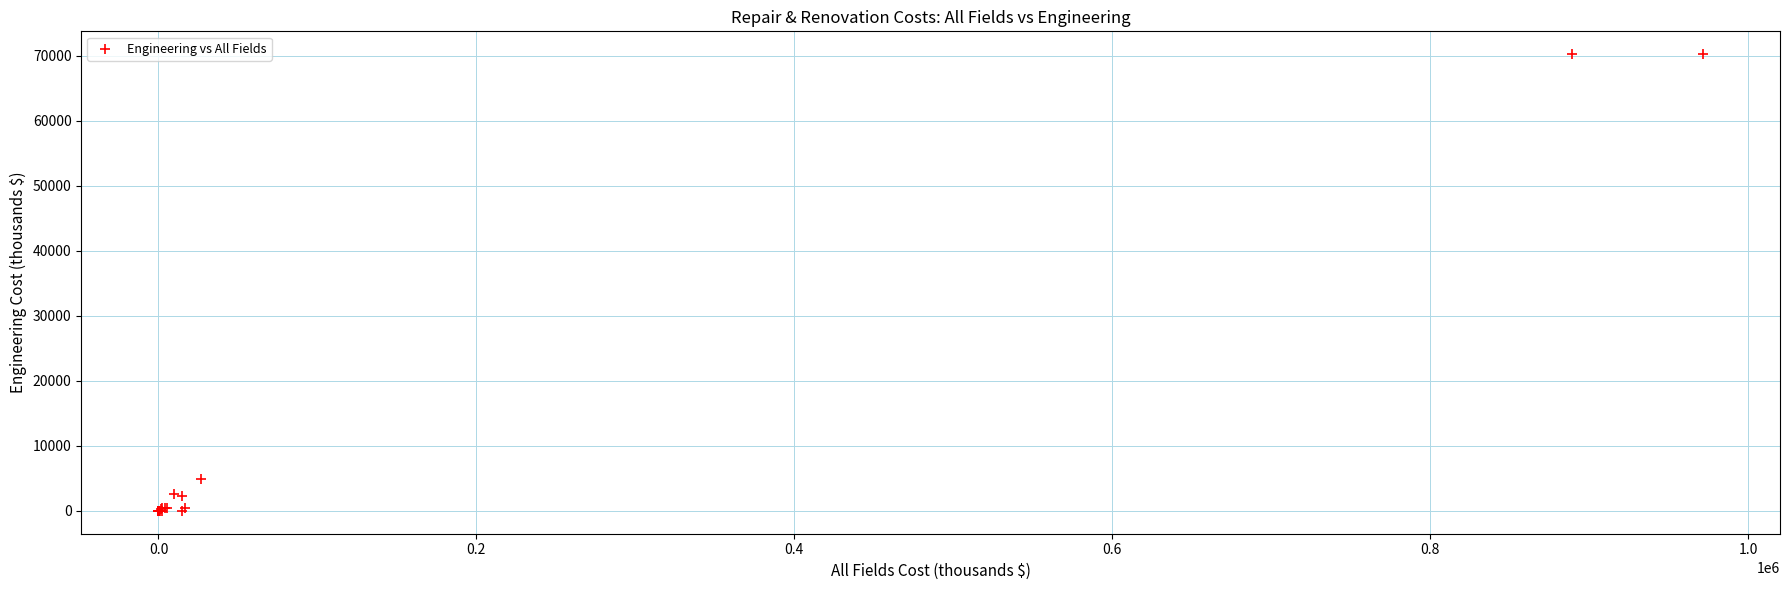

What Y value in the scatter plot is closest to 35122?

4922